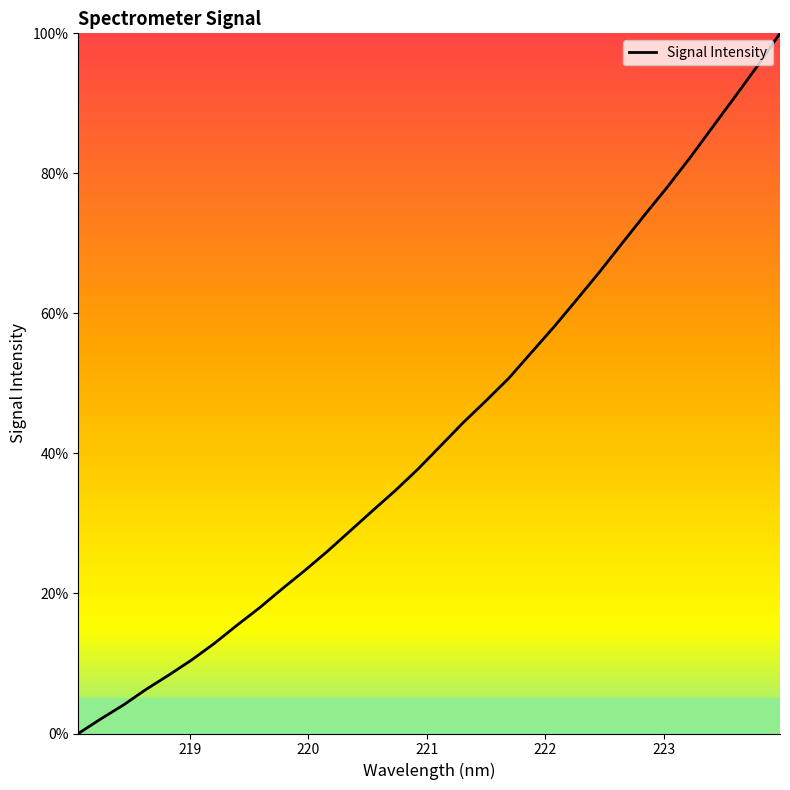

What is the difference between the maximum and minimum values?

100.0